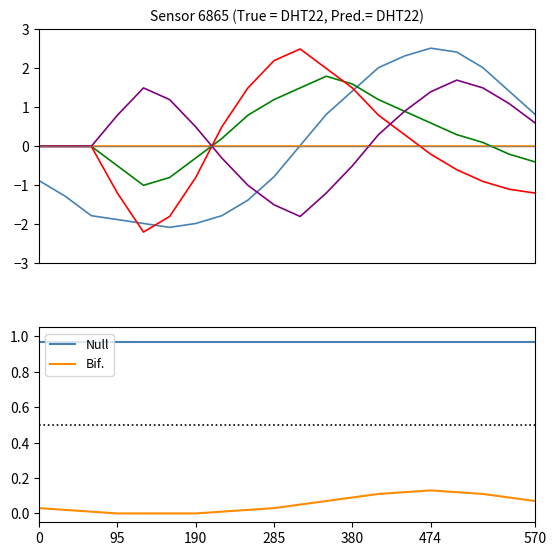

True or false: Bif. and Null intersect in this chart.

False